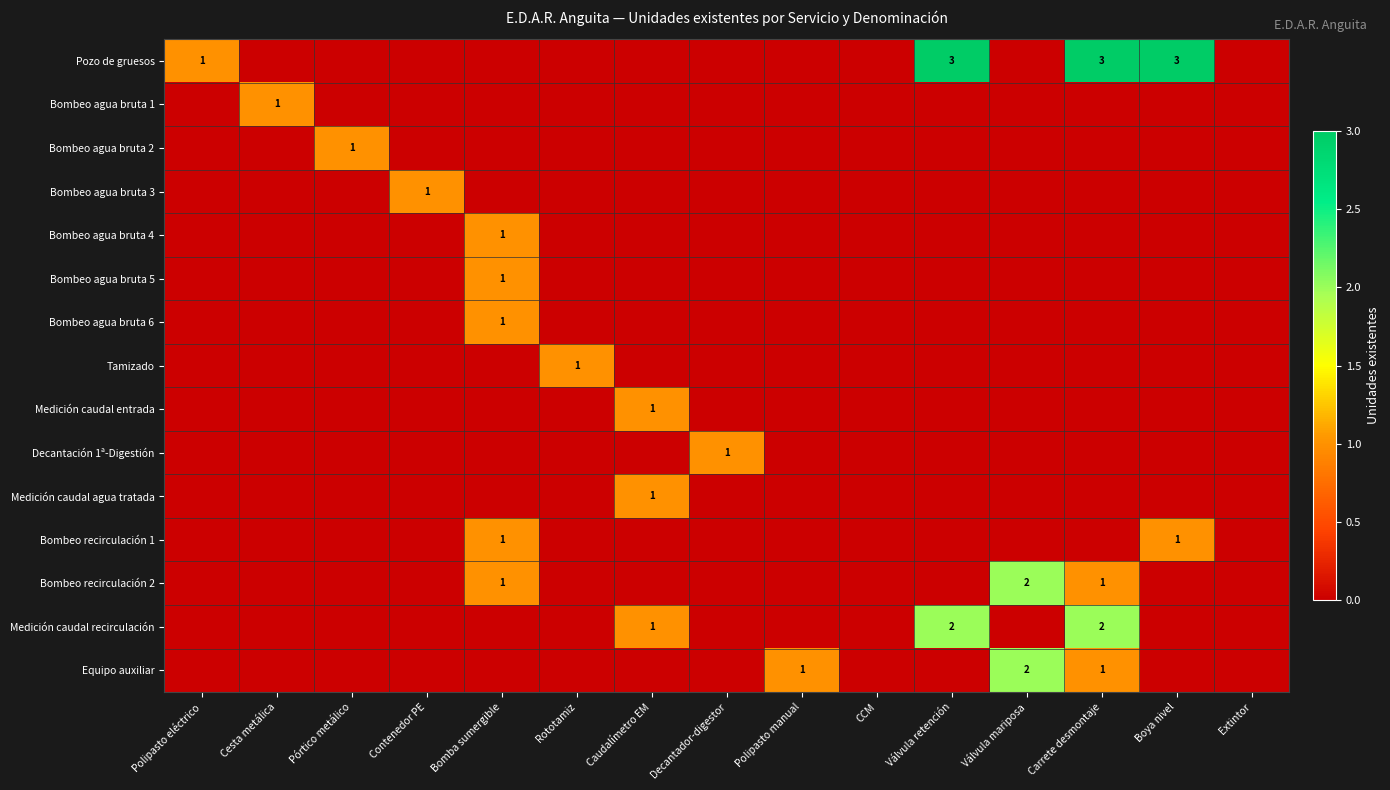

The value of Bombeo agua bruta 4 at Bomba sumergible is 1. True or false?

True